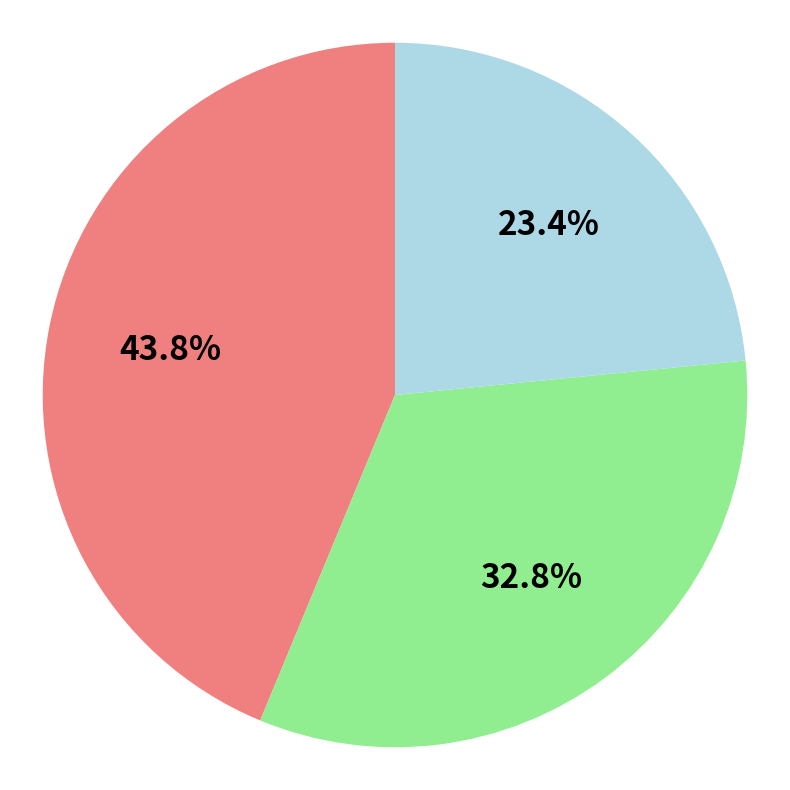

To the nearest percent, what is the difference between the largest and smallest slice percentages?

20%